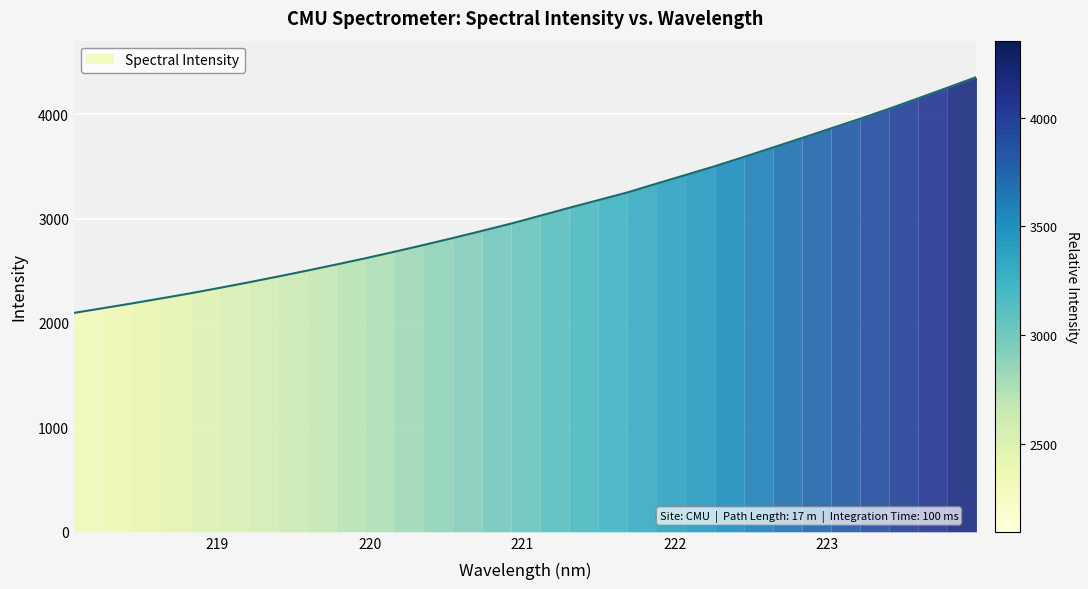

What is the minimum value shown in the chart?

2096.0